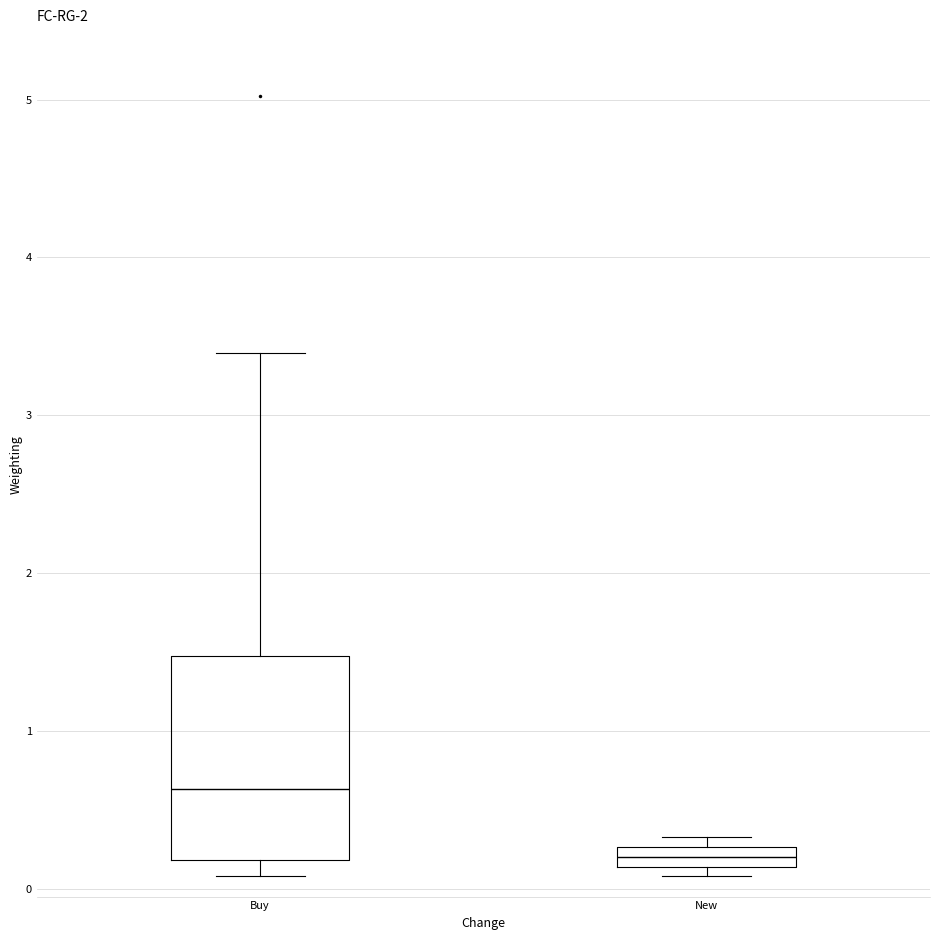

Comparing the boxes themselves (not the whiskers), which one is the tallest?

Buy